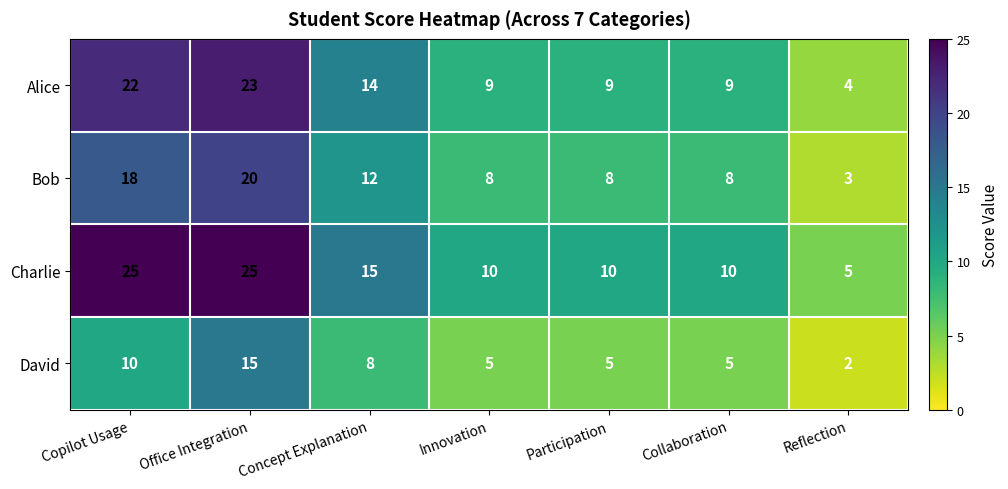

Reading left to right, transcribe all the data shown in this chart.

Alice: 22	23	14	9	9	9	4
Bob: 18	20	12	8	8	8	3
Charlie: 25	25	15	10	10	10	5
David: 10	15	8	5	5	5	2